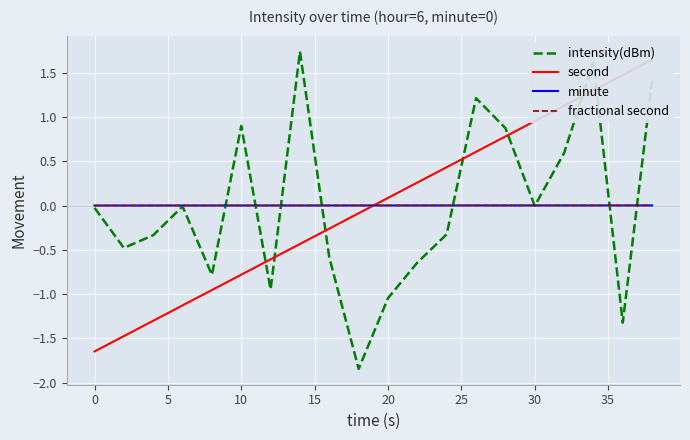

Reading left to right, transcribe all the data shown in this chart.

intensity(dBm): -0.0	-0.5	-0.3	-0.0	-0.8	0.9	-0.9	1.7	-0.6	-1.8	-1.0	-0.6	-0.3	1.2	0.9	-0.0	0.6	1.6	-1.3	1.4
second: -1.6	-1.5	-1.3	-1.1	-1.0	-0.8	-0.6	-0.4	-0.3	-0.1	0.1	0.3	0.4	0.6	0.8	1.0	1.1	1.3	1.5	1.6
minute: 0.0	0.0	0.0	0.0	0.0	0.0	0.0	0.0	0.0	0.0	0.0	0.0	0.0	0.0	0.0	0.0	0.0	0.0	0.0	0.0
fractional second: 0.0	0.0	0.0	0.0	0.0	0.0	0.0	0.0	0.0	0.0	0.0	0.0	0.0	0.0	0.0	0.0	0.0	0.0	0.0	0.0